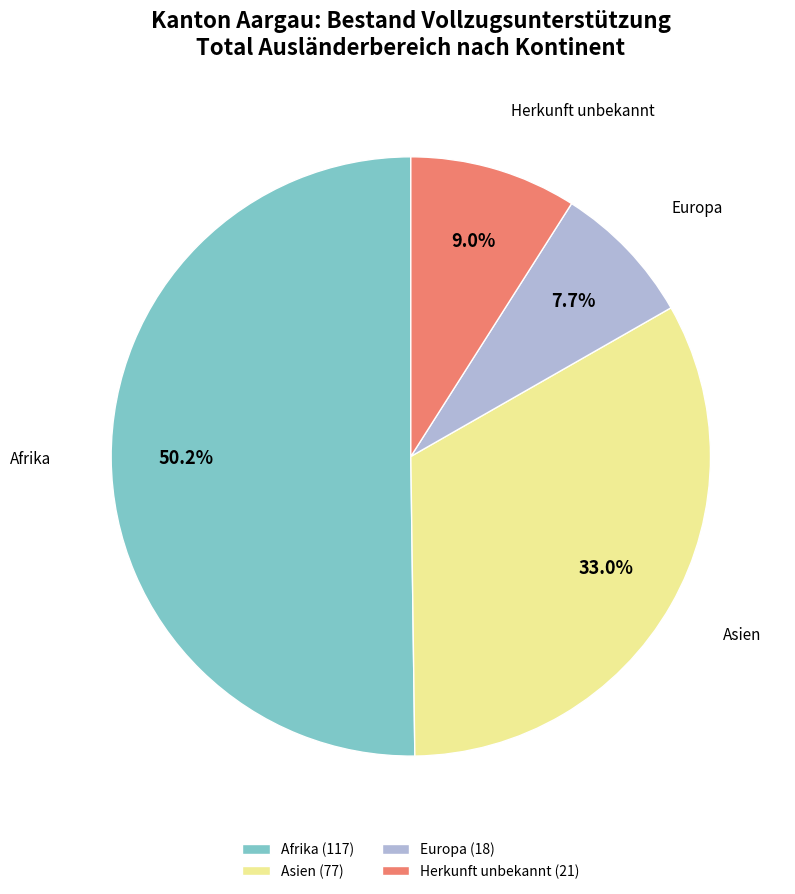

Which slice represents more than half of the pie?

Afrika (117)